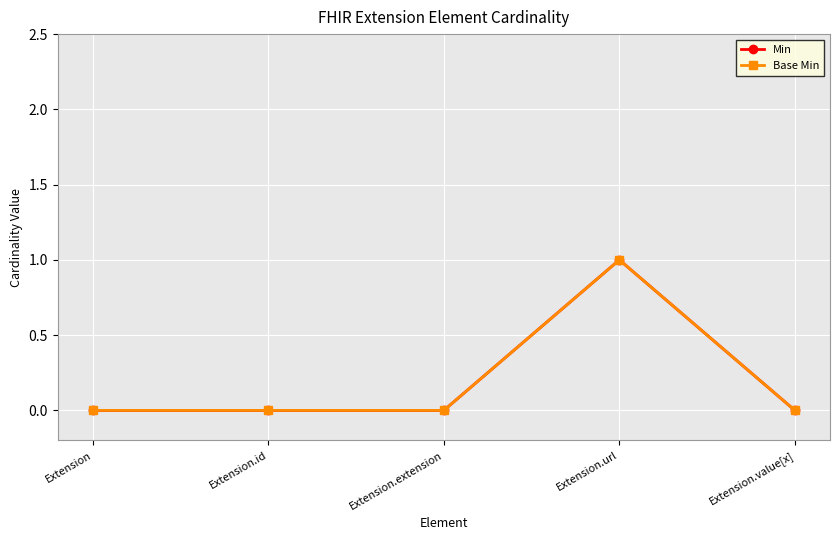

True or false: Base Min and Min cross at least once.

False